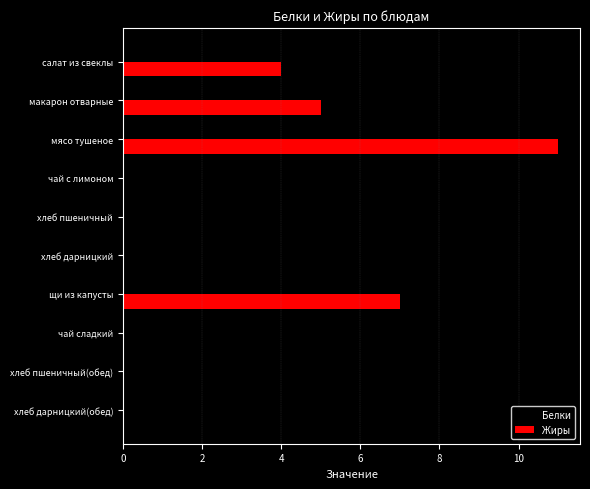

At which label is Жиры closest to 5?

макарон отварные